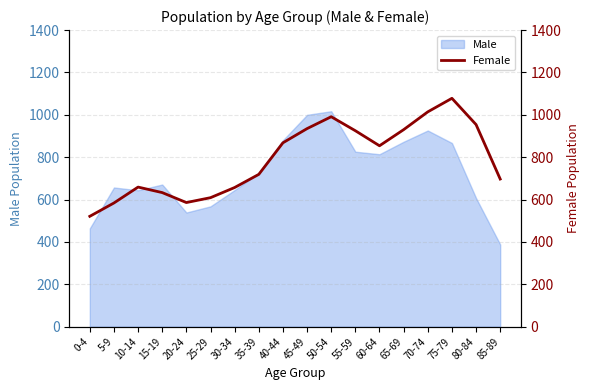

Reading left to right, extract all data points from this chart.

521	584	659	633	586	609	657	719	868	935	991	925	854	930	1014	1078	954	697